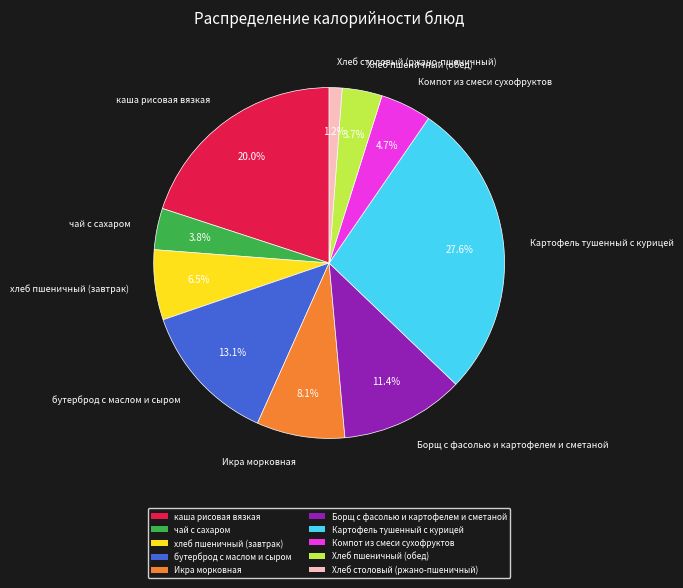

To the nearest percent, what is the combined percentage of бутерброд с маслом и сыром and Компот из смеси сухофруктов?

18%